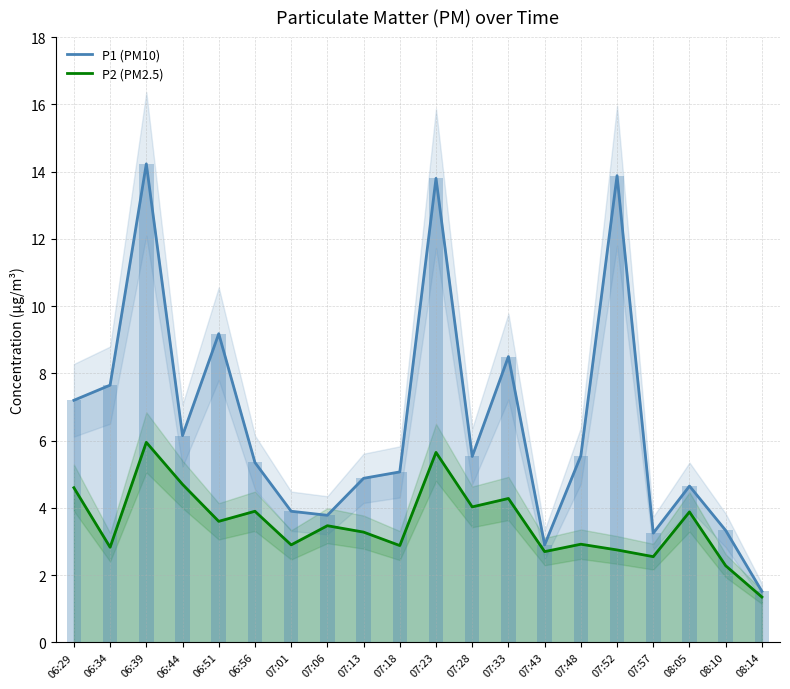

Rank the series at 06:44 from highest to lowest value.

P1 (PM10), P2 (PM2.5)